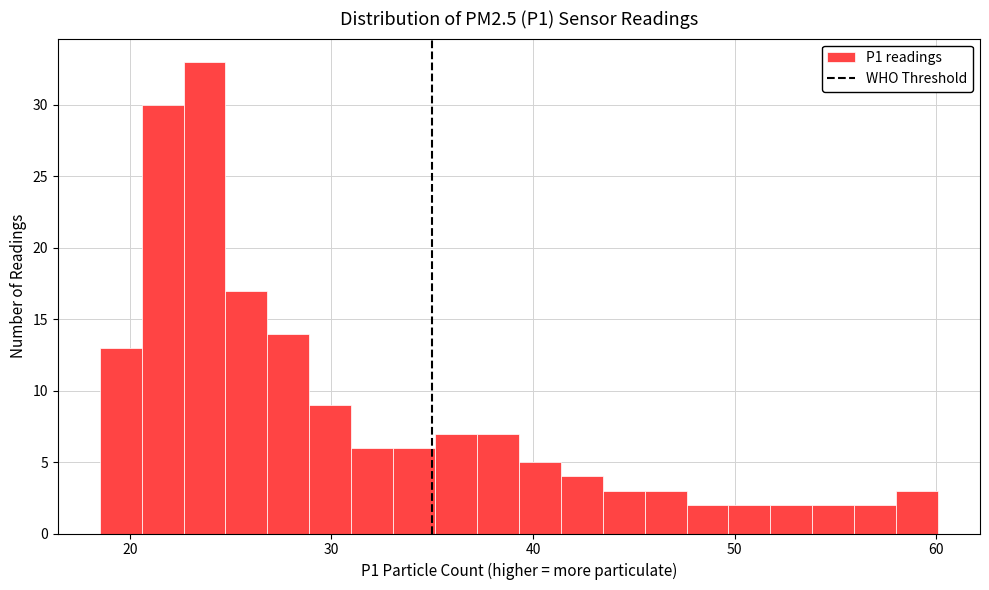

Around what value on the x-axis is the tallest bar? Give the approximate position of its centre, as read against the axis.

24